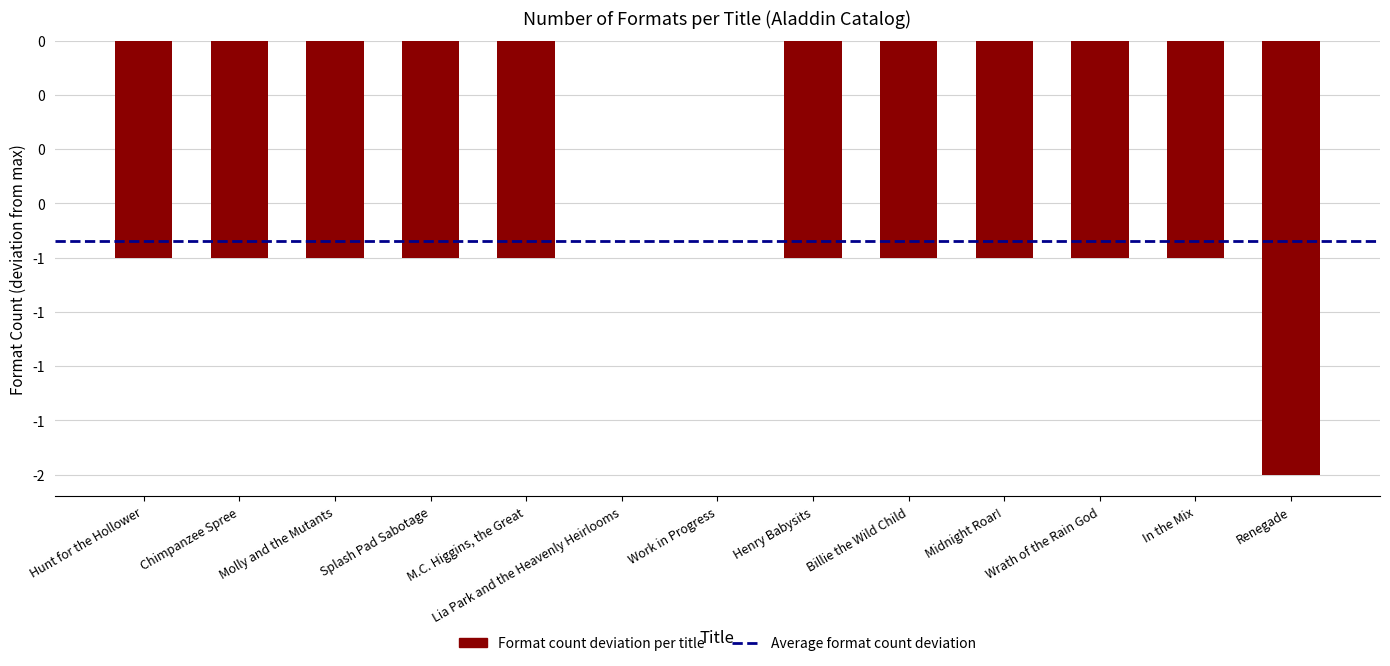

Are the bars horizontal?

No